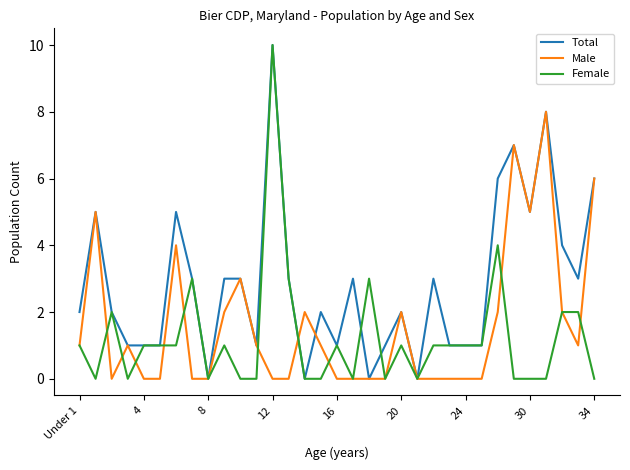

Reading right to left, what are all the values shown in this chart?

Total: 6	3	4	8	5	7	6	1	1	1	3	0	2	1	0	3	1	2	0	3	10	1	3	3	0	3	5	1	1	1	2	5	2
Male: 6	1	2	8	5	7	2	0	0	0	0	0	2	0	0	0	0	1	2	0	0	1	3	2	0	0	4	0	0	1	0	5	1
Female: 0	2	2	0	0	0	4	1	1	1	1	0	1	0	3	0	1	0	0	3	10	0	0	1	0	3	1	1	1	0	2	0	1